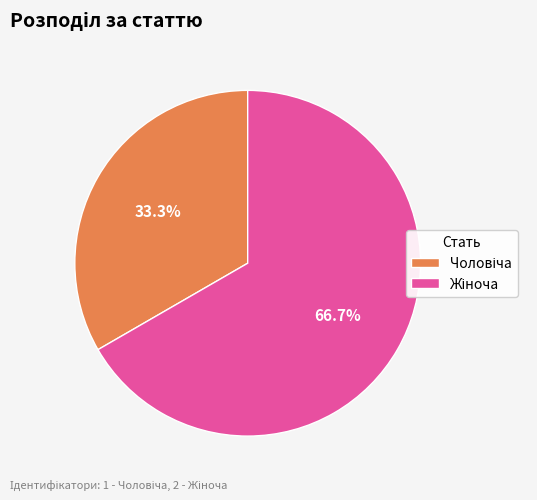

Does any single category account for the majority?

Yes